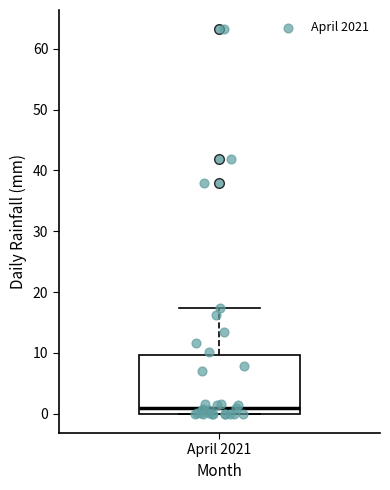

Where does the median line of the box for April 2021 sit on the y-axis? The values are not printed on the chart, so give them approximately, as read against the axis.

1